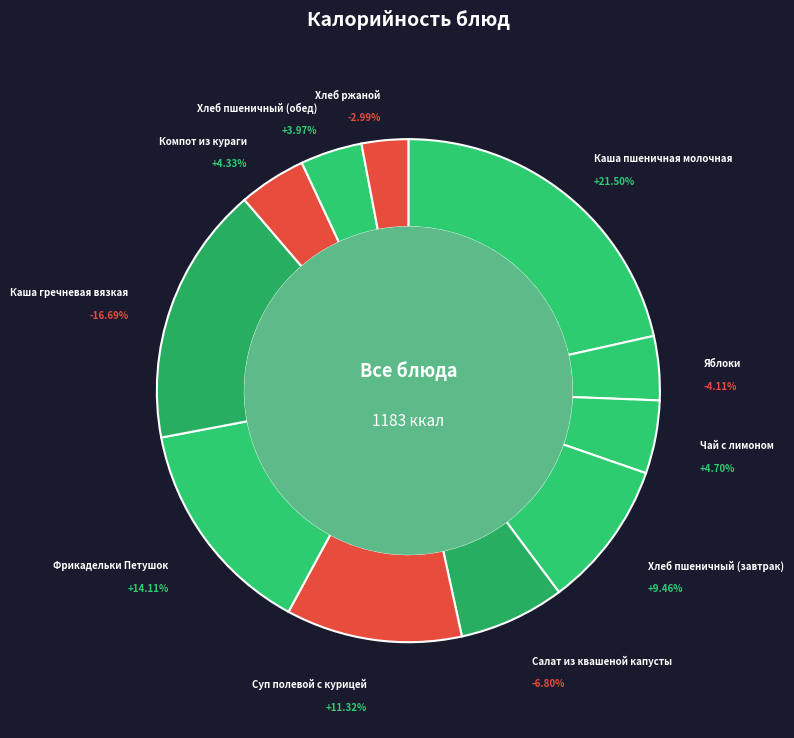

True or false: Салат из квашеной капусты accounts for 7% of the total.

True